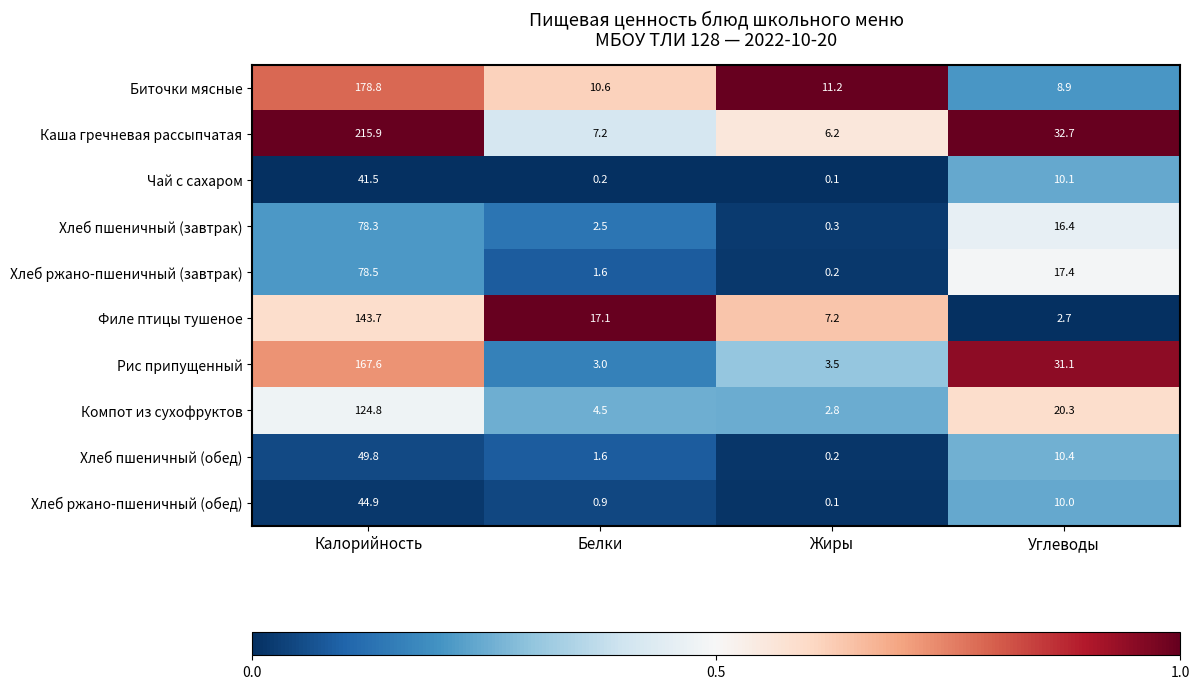

What is the spread (max minus min) of values at Углеводы?

30.0